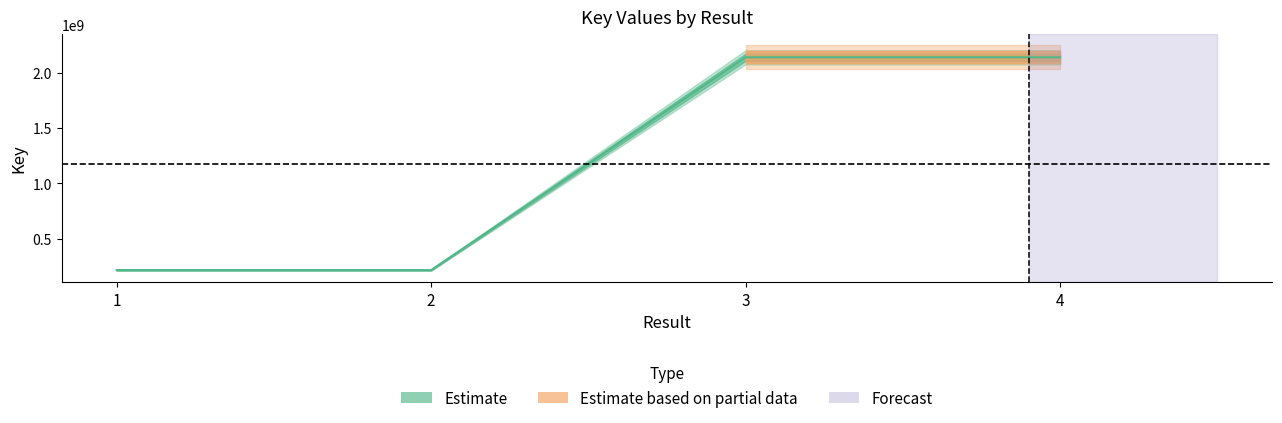

What is the minimum value shown in the chart?

215154270